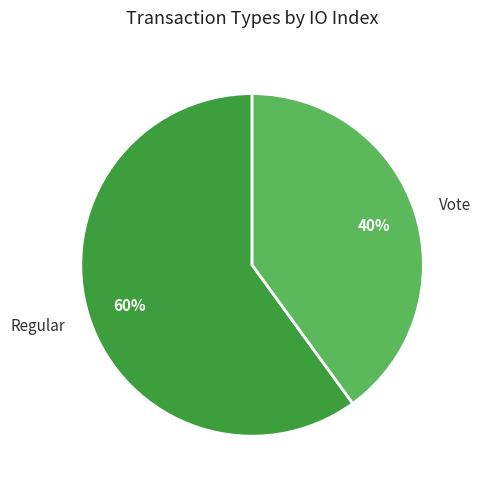

True or false: Regular accounts for 60% of the total.

True